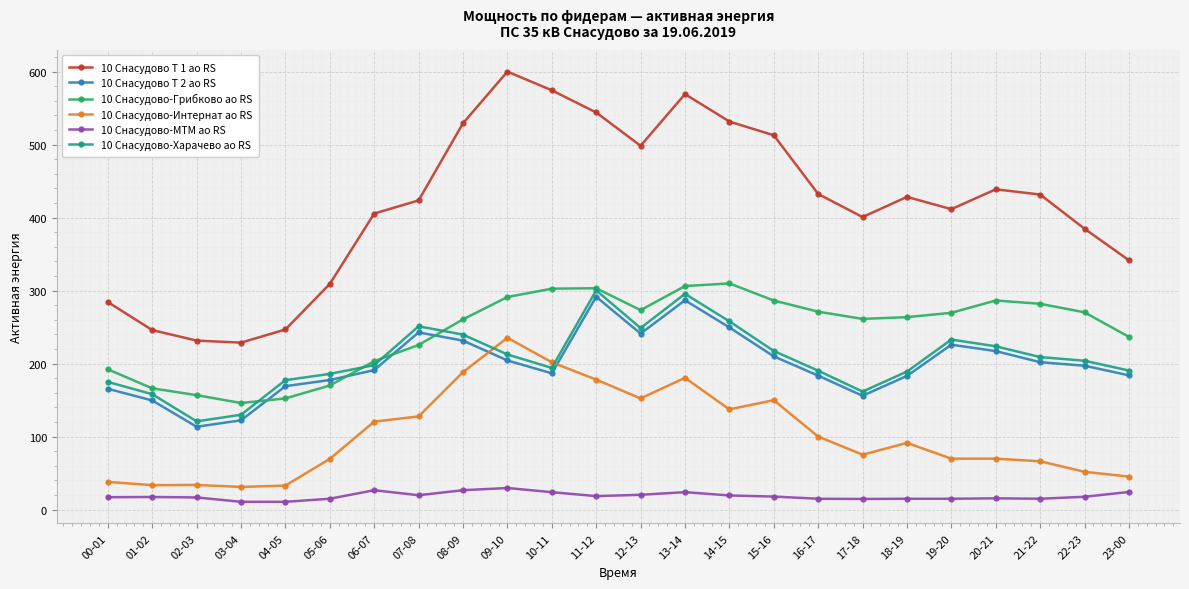

Rank the series by their maximum value, from highest to lowest.

10 Снасудово Т 1 ао RS, 10 Снасудово-Грибково ао RS, 10 Снасудово-Харачево ао RS, 10 Снасудово Т 2 ао RS, 10 Снасудово-Интернат ао RS, 10 Снасудово-МТМ ао RS